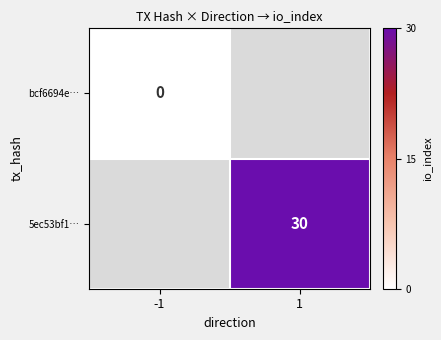

Rank the series at 1 from highest to lowest value.

bcf6694e…, 5ec53bf1…